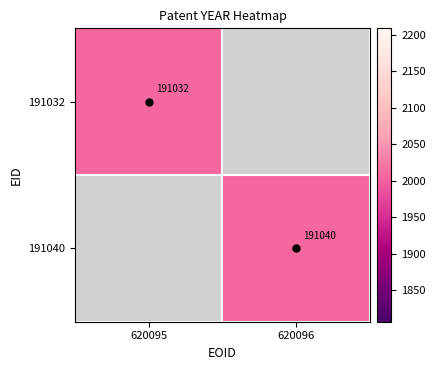

What is the greatest value displayed?

2008